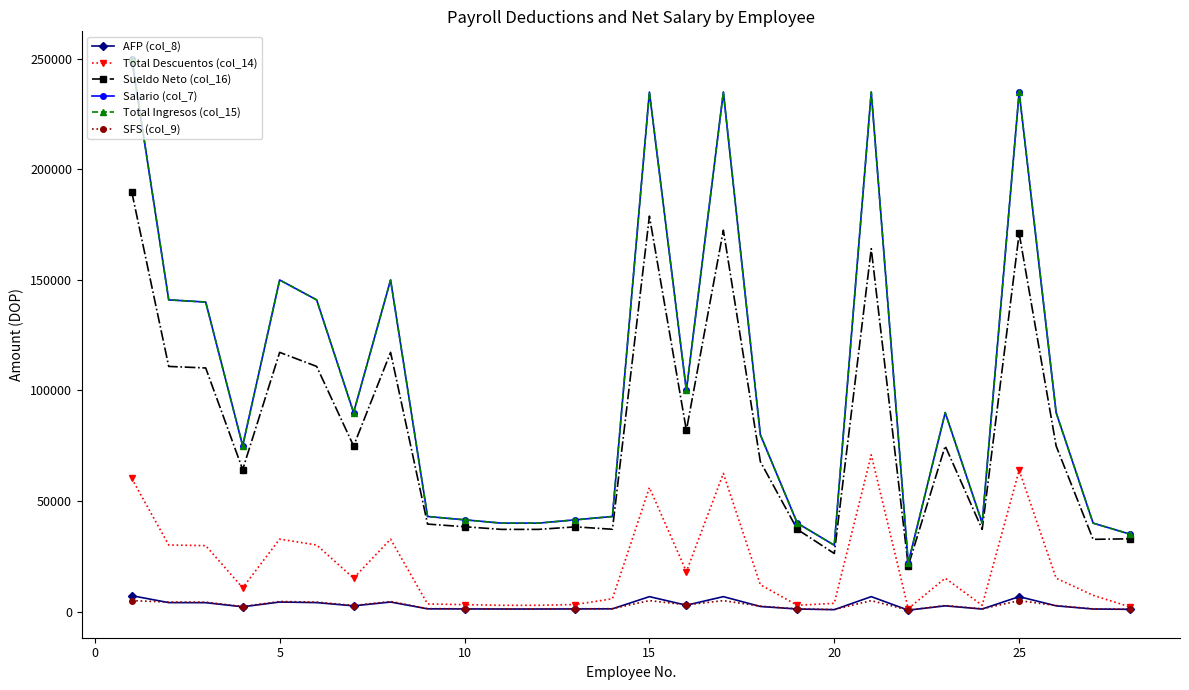

Count the number of data series in this chart.

6